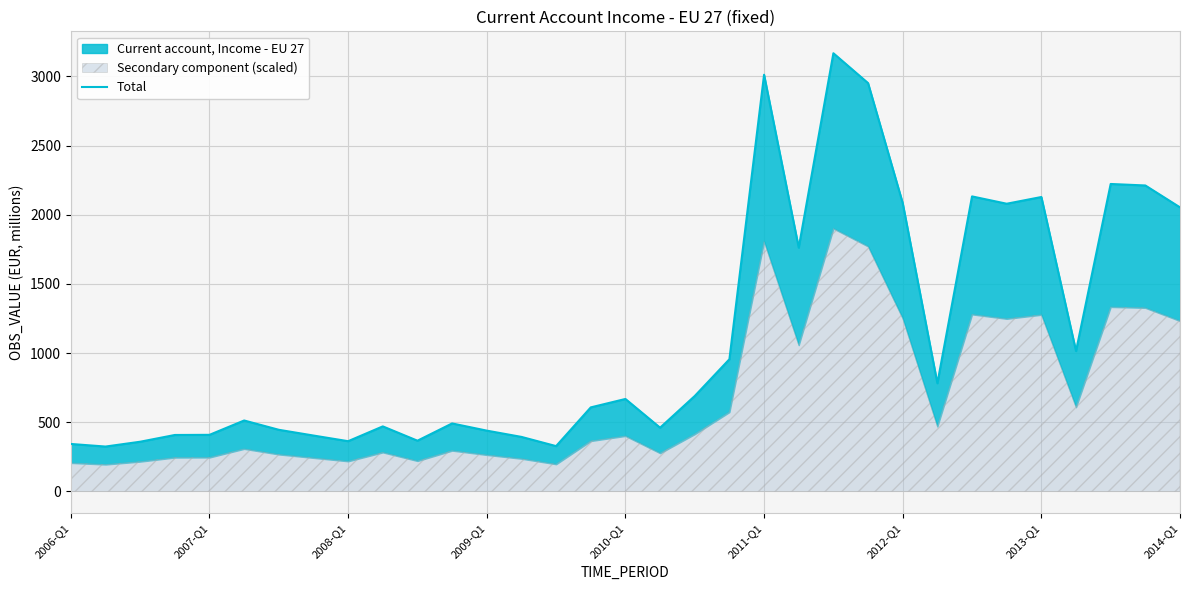

The chart shows a value of 2951.3 at 23. True or false?

True